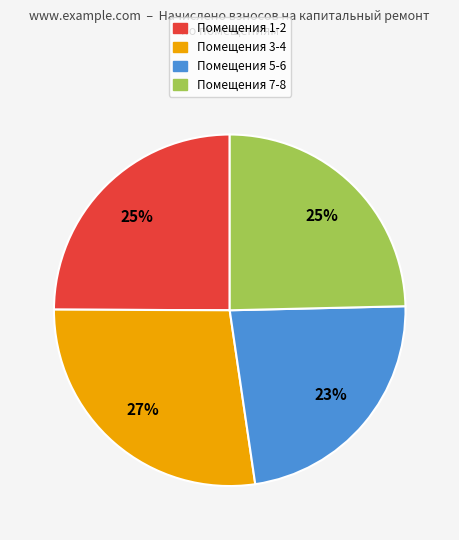

Does any single category account for the majority?

No